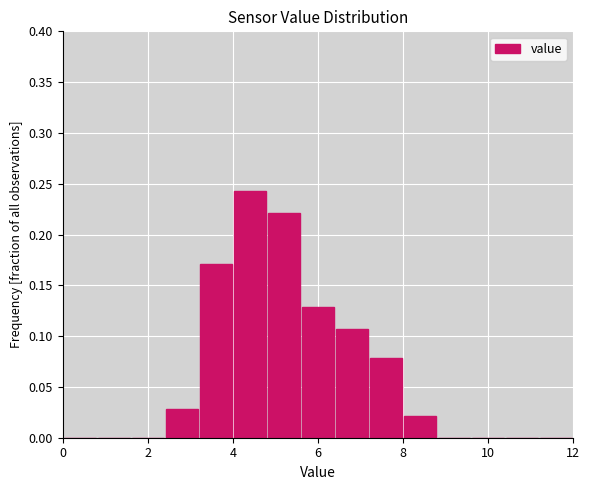

Which range on the x-axis has the tallest bar?

4.0 to 4.8